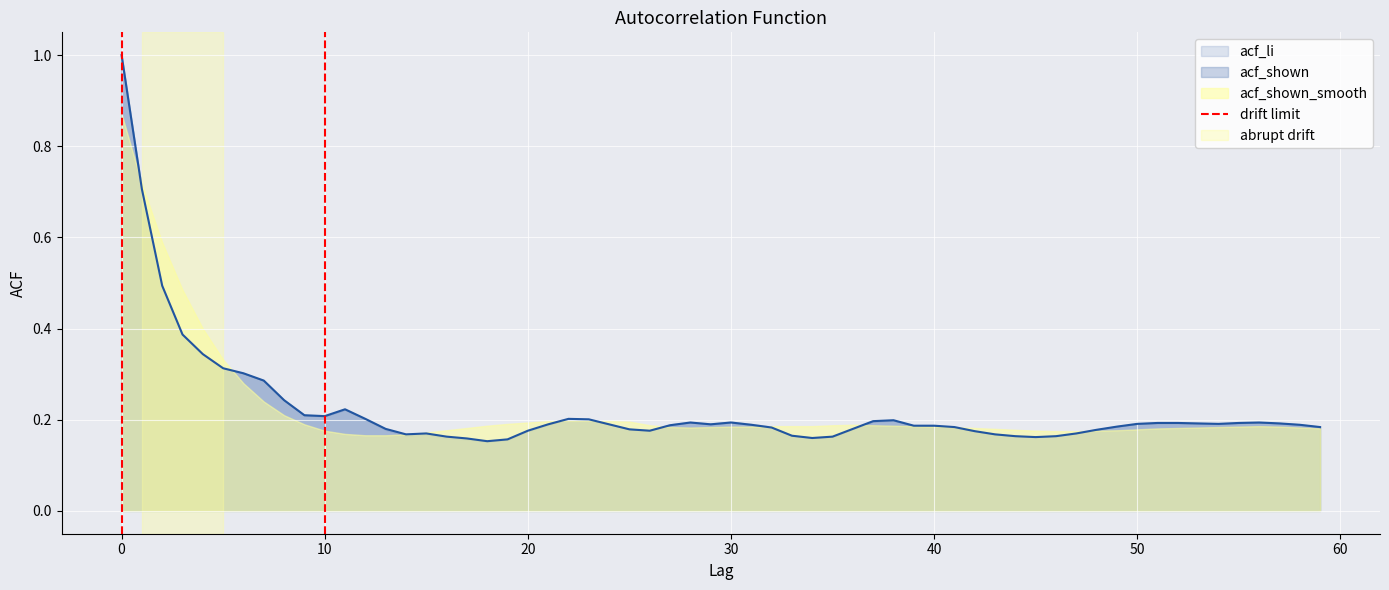

Is it true that acf_shown equals 0.2 at 10?

True